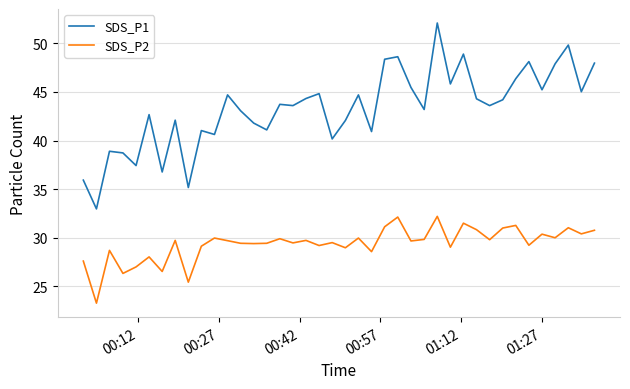

True or false: SDS_P2 and SDS_P1 intersect in this chart.

False